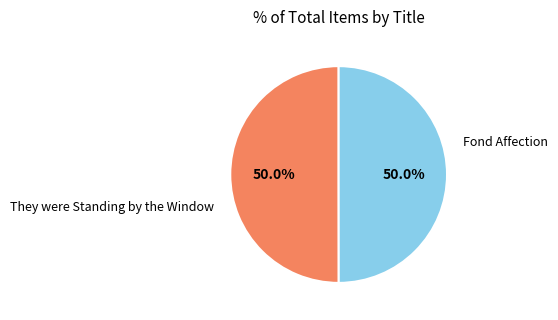

Count the number of slices in the pie.

2